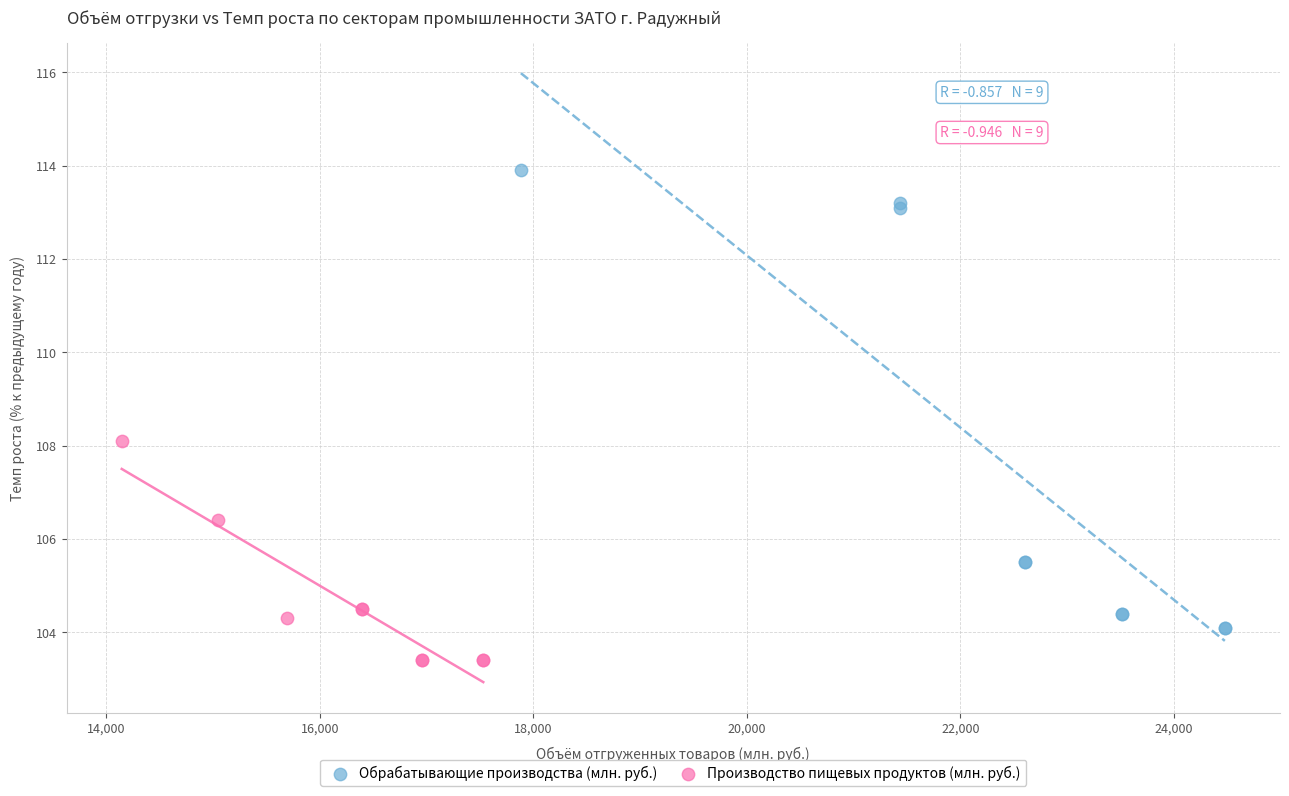

Which series has the largest Y range (max minus min)?

Обрабатывающие производства (млн. руб.)